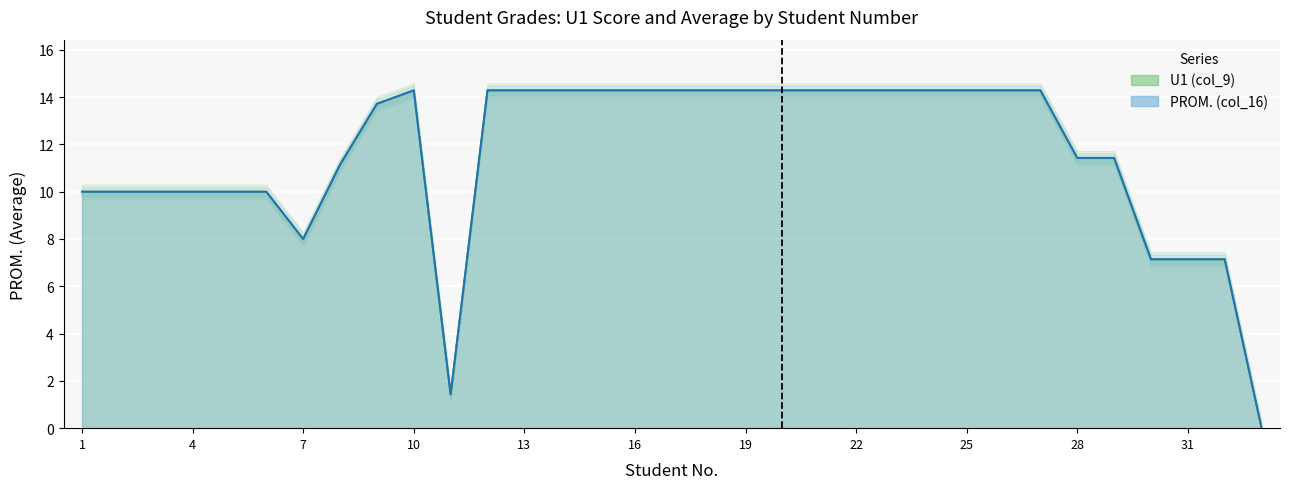

True or false: U1 (col_9) and PROM. (col_16) intersect in this chart.

False